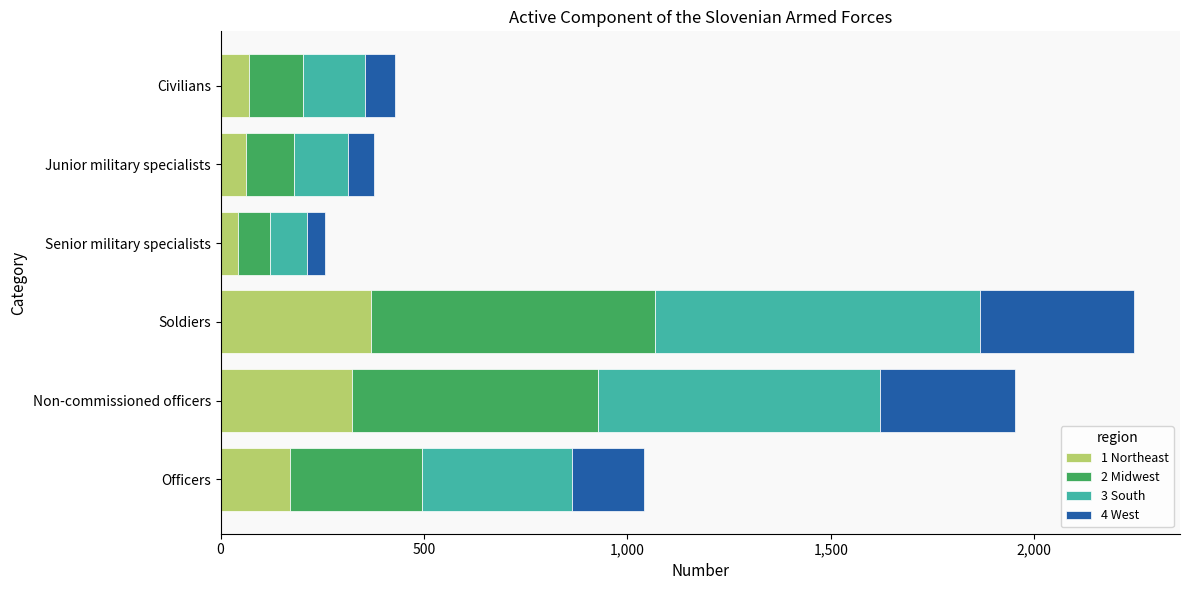

The value of 1 Northeast at Non-commissioned officers is 159.6. True or false?

False